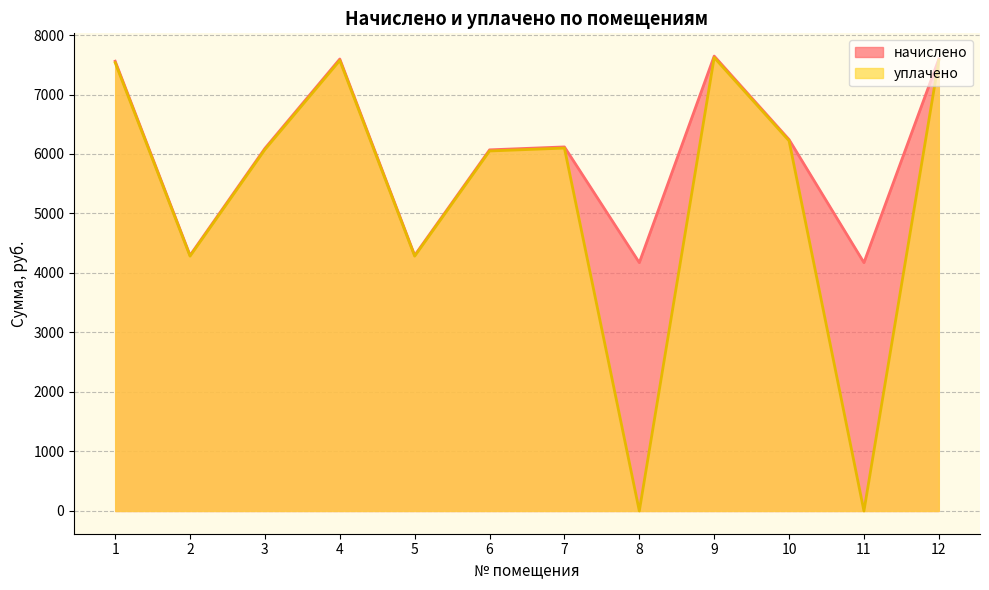

The начислено series shows 6903.1 at 5. True or false?

False